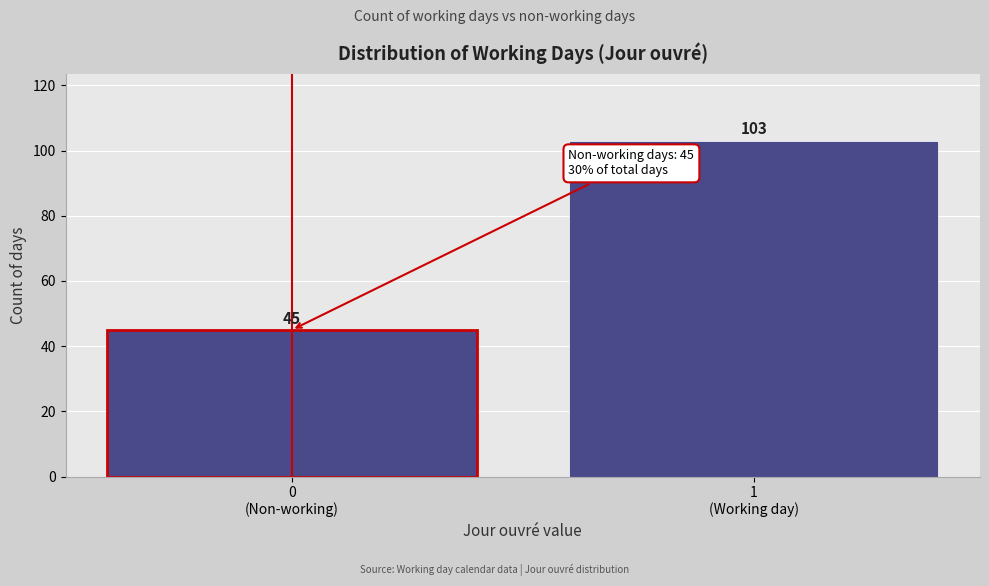

Reading left to right, list all the values displayed in this chart.

45	103